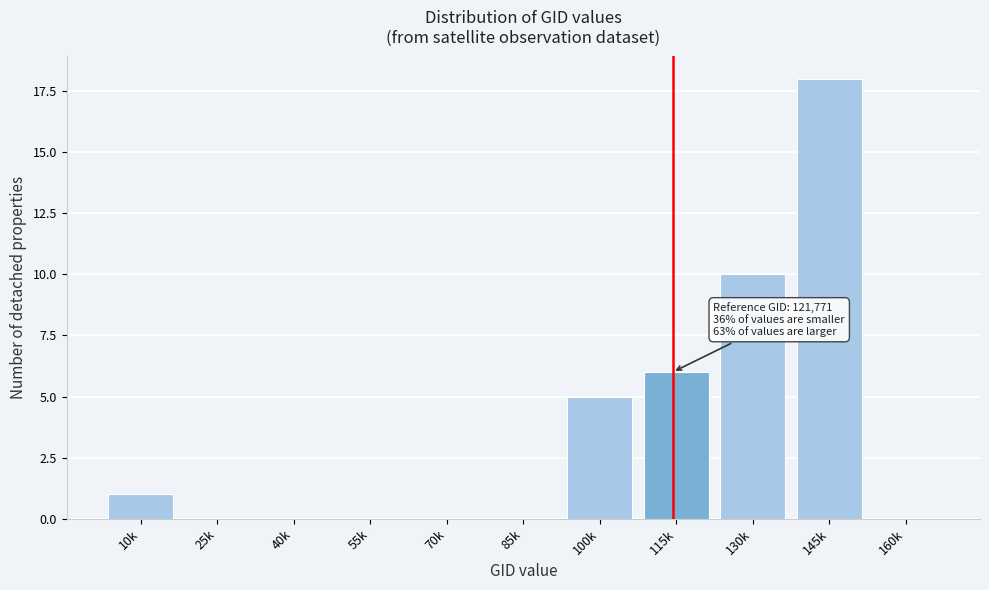

Reading right to left, extract all data points from this chart.

160k=0	145k=18	130k=10	115k=6	100k=5	85k=0	70k=0	55k=0	40k=0	25k=0	10k=1